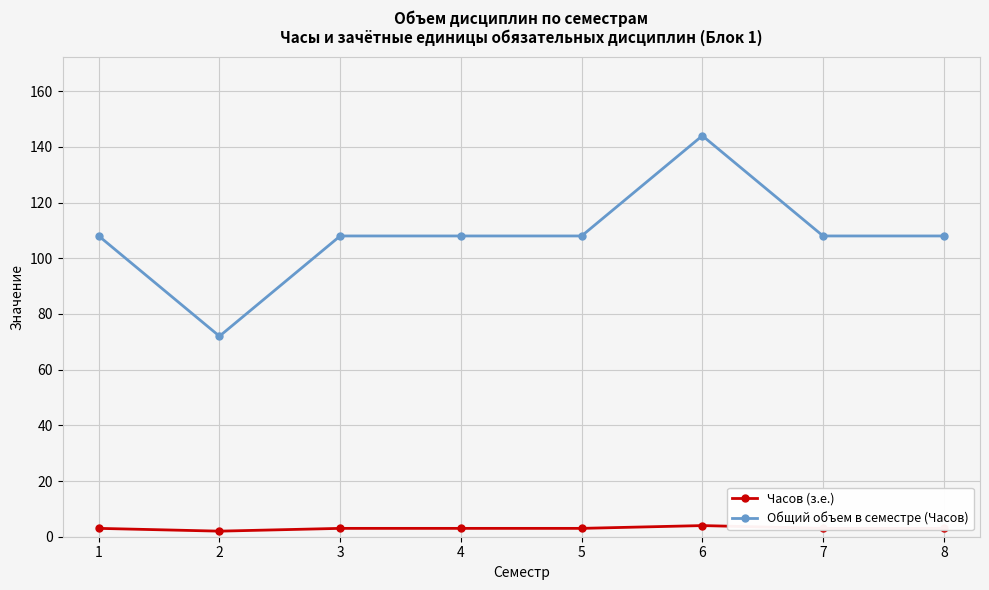

True or false: Часов (з.е.) and Общий объем в семестре (Часов) intersect in this chart.

False